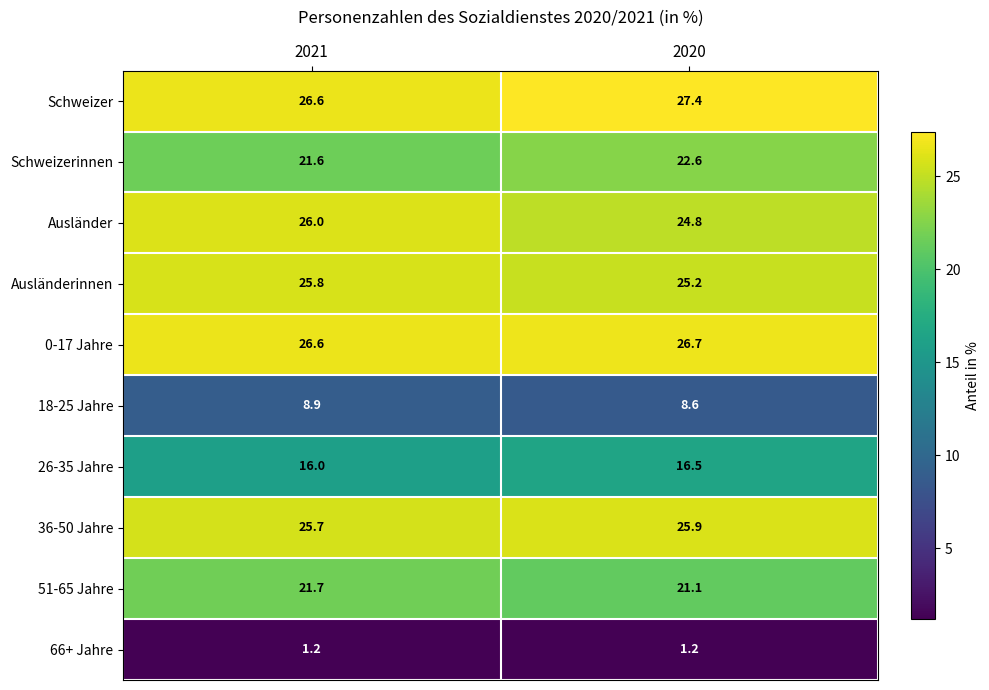

True or false: 51-65 Jahre has a value of 29.9 at 2021.

False